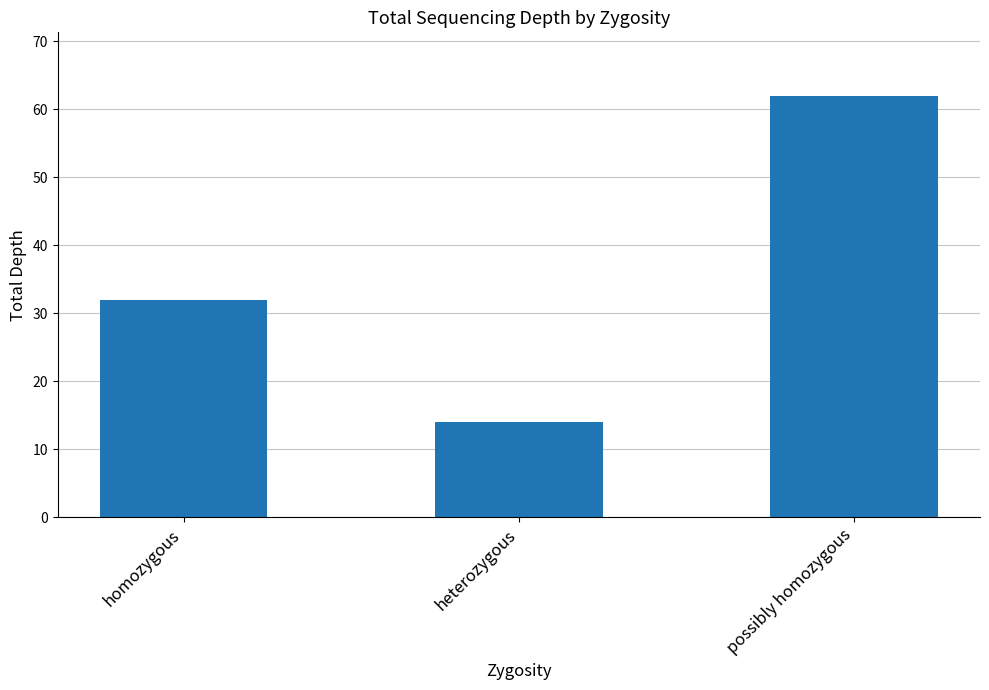

How many bars are there in total?

3